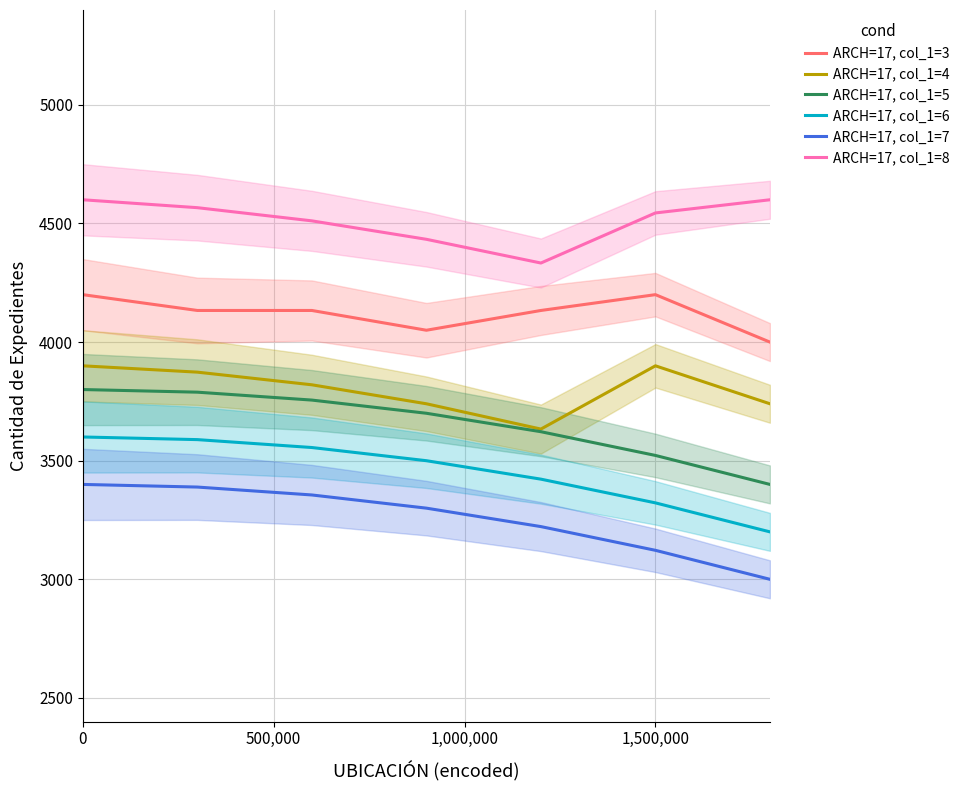

What is the sum of all ARCH=17, col_1=8 values?

31588.9